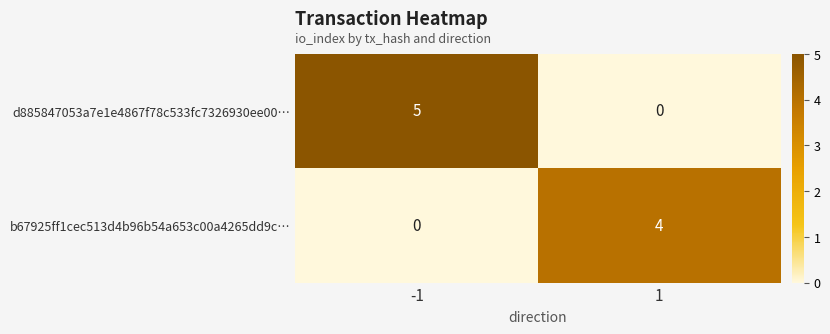

Reading left to right, extract all data points from this chart.

d885847053a7e1e4867f78c533fc7326930ee00…: -1=5	1=0
b67925ff1cec513d4b96b54a653c00a4265dd9c…: -1=0	1=4